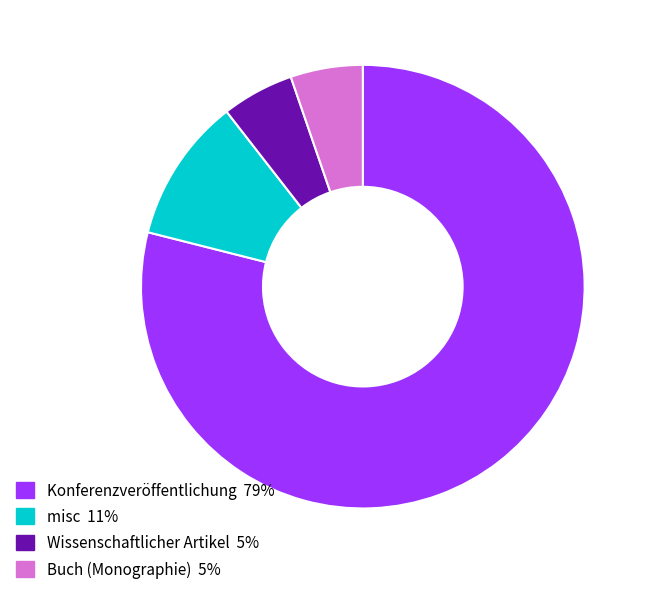

The Konferenzveröffentlichung slice represents 79% of the pie. True or false?

True